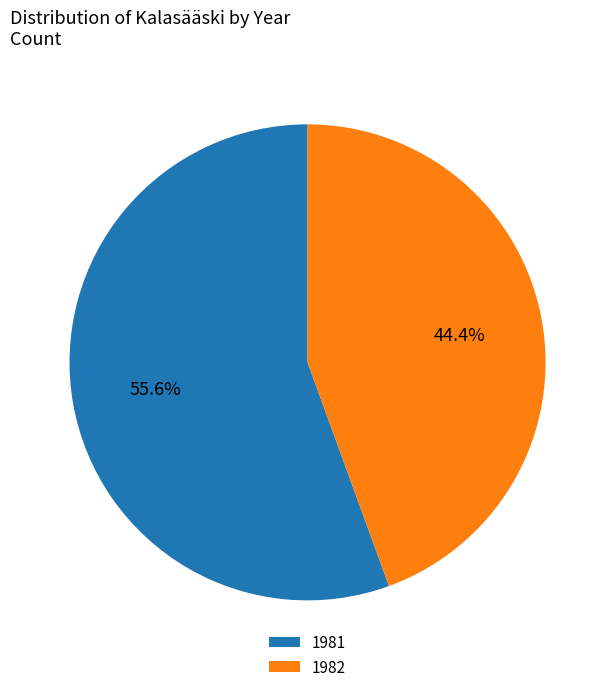

Is 1981 the majority of the pie?

Yes